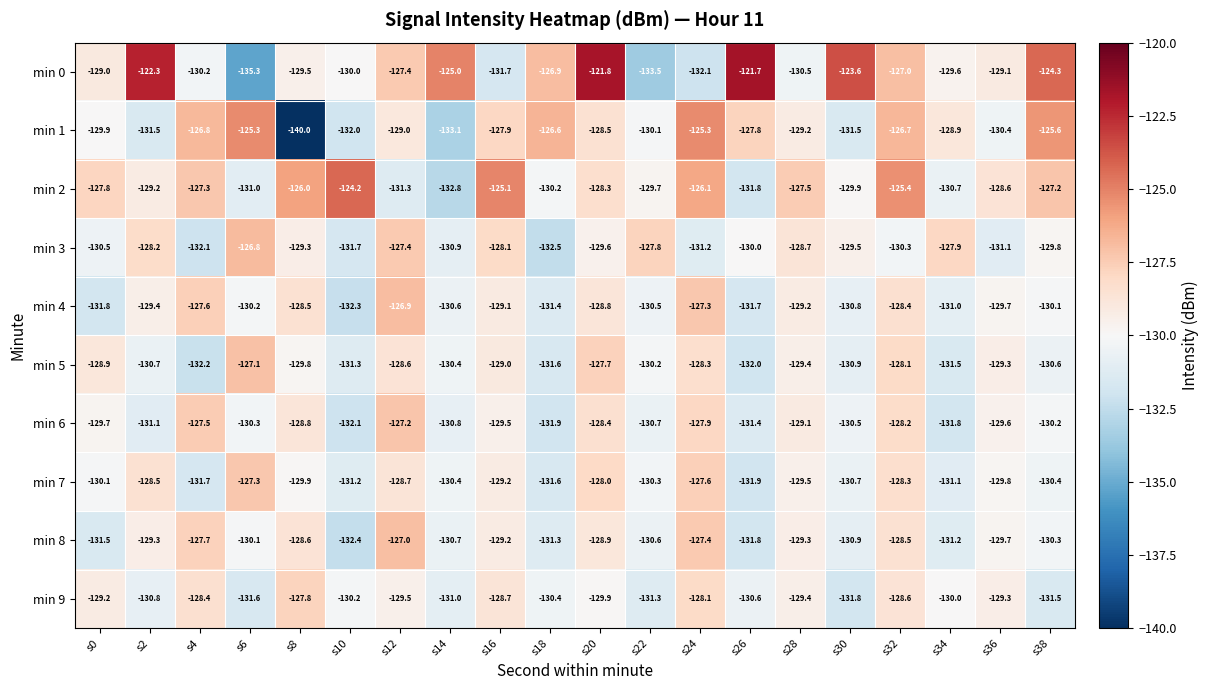

Between s18 and s20, which series saw the biggest shift?

min 0